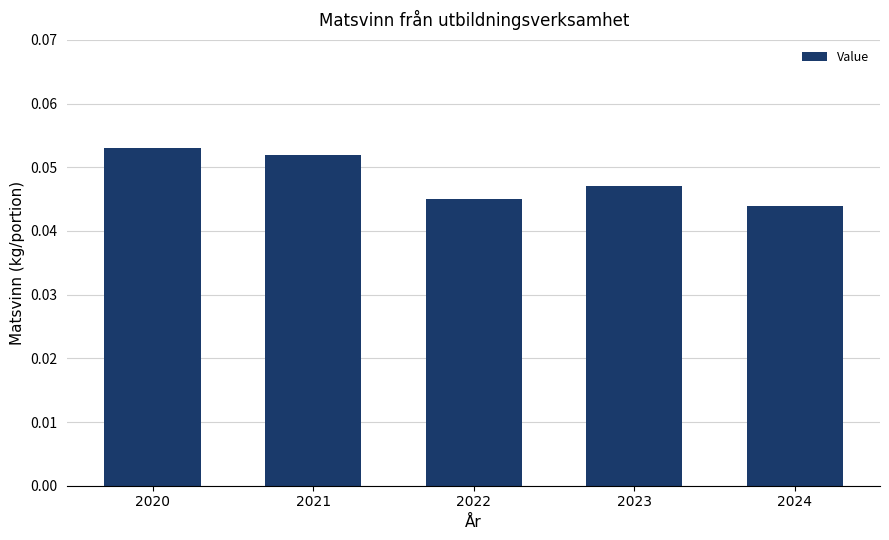

Count the values in the range 0 to 1.

5